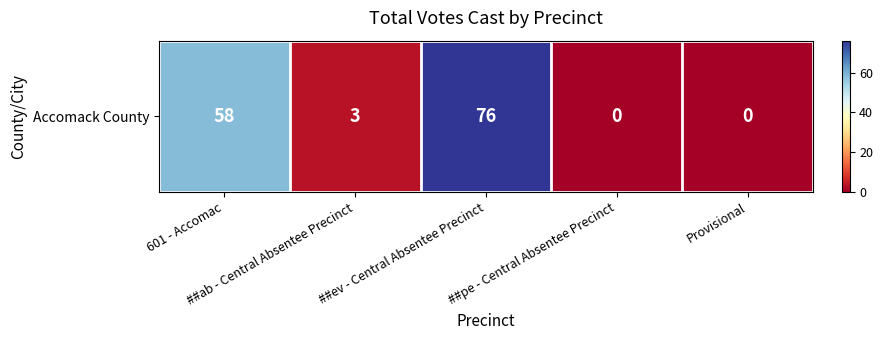

Reading left to right, list all the values displayed in this chart.

601 - Accomac=58	##ab - Central Absentee Precinct=3	##ev - Central Absentee Precinct=76	##pe - Central Absentee Precinct=0	Provisional=0